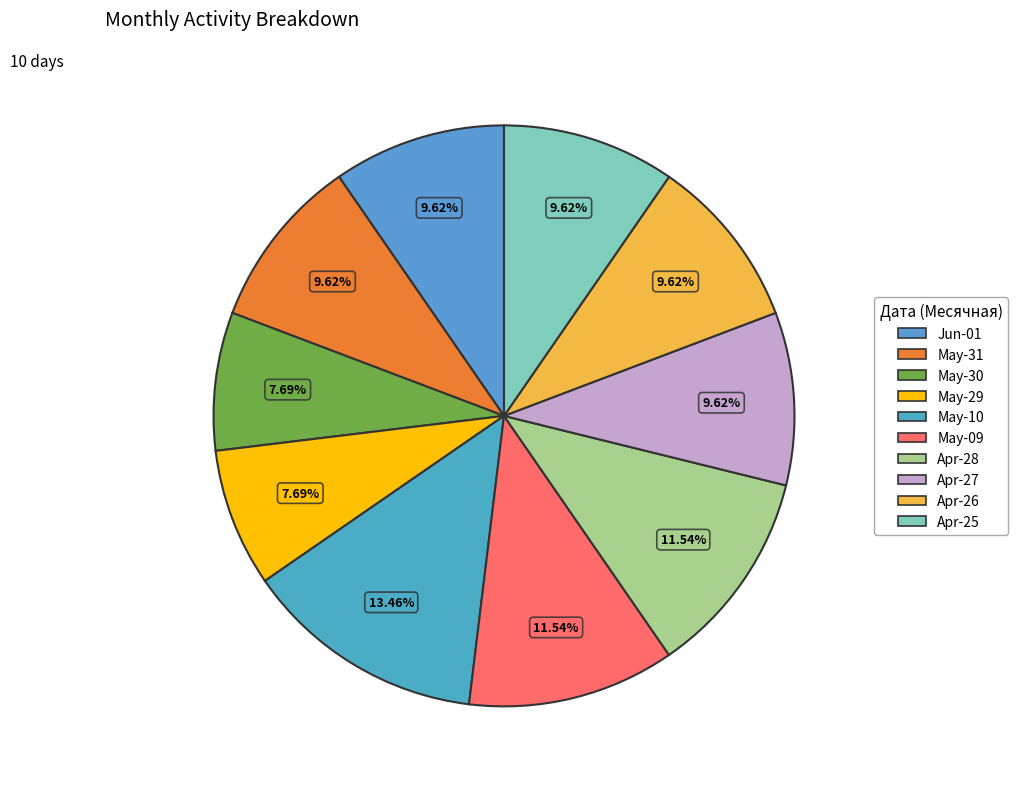

Count the number of slices in the pie.

10